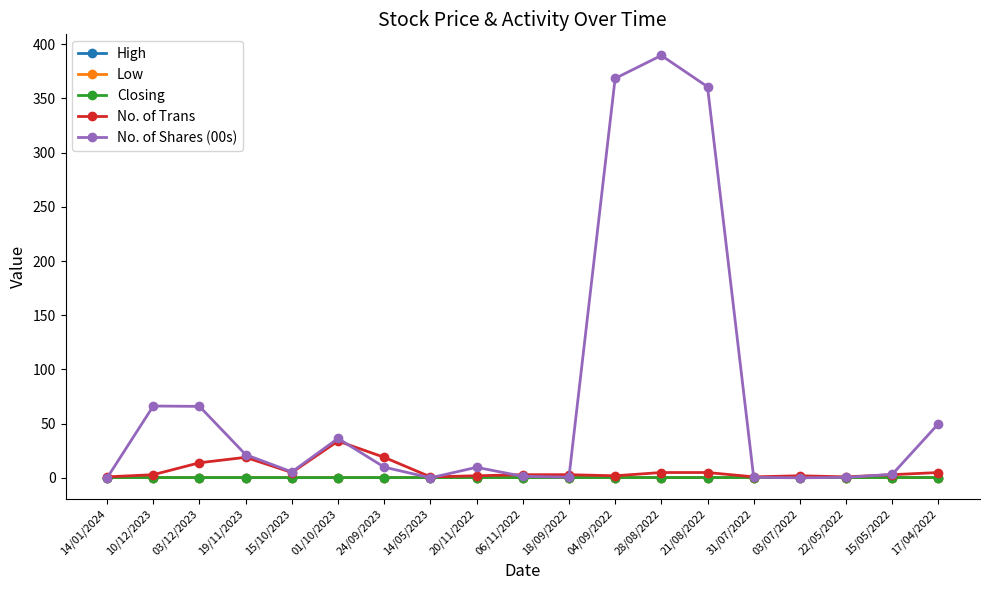

What position from the left is 04/09/2022?

12